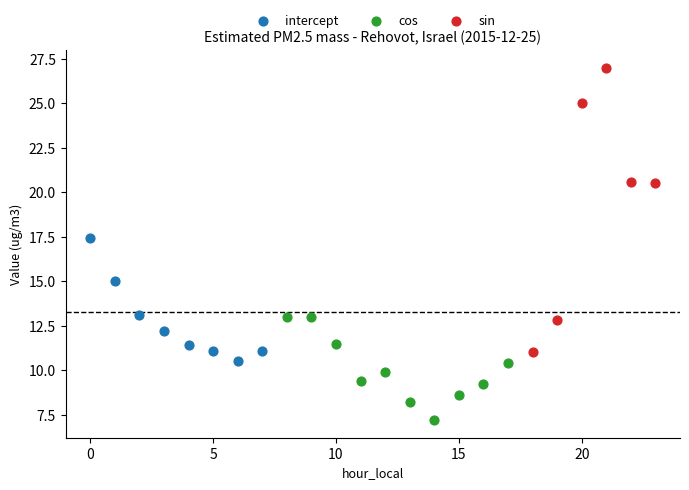

Which series reaches the maximum Y coordinate?

sin